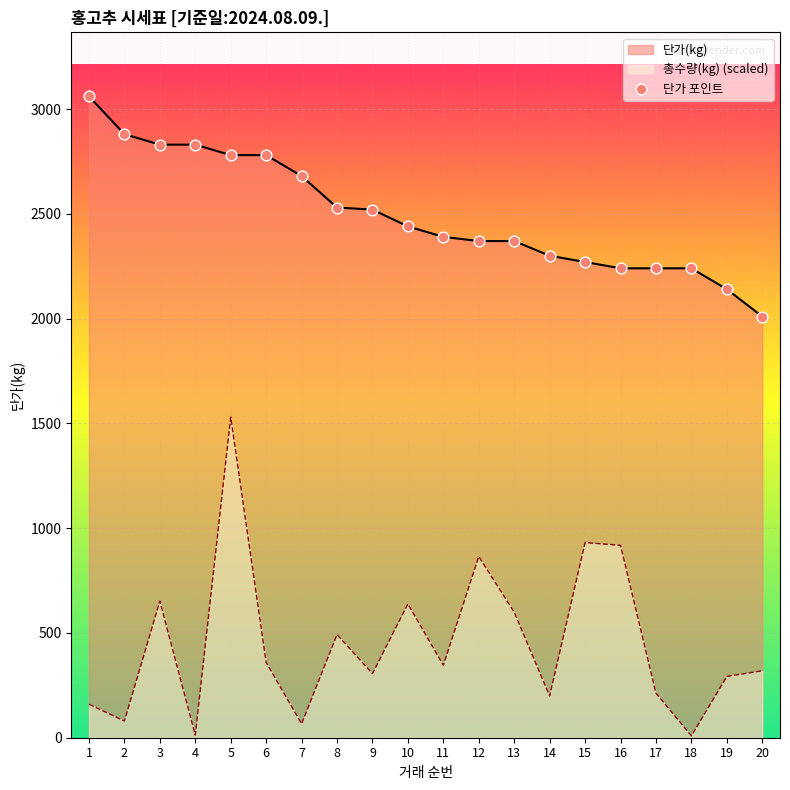

Is the value of 총수량(kg) at 1 greater than the value of 단가(kg) at 2?

No